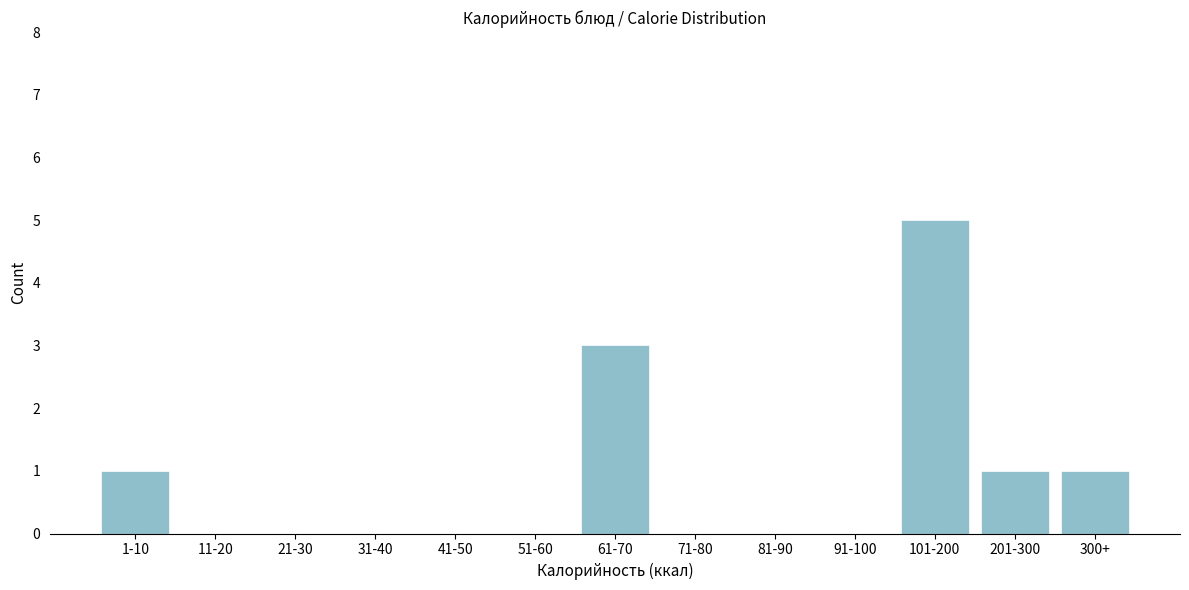

Reading left to right, what are all the values shown in this chart?

1-10=1	11-20=0	21-30=0	31-40=0	41-50=0	51-60=0	61-70=3	71-80=0	81-90=0	91-100=0	101-200=5	201-300=1	300+=1